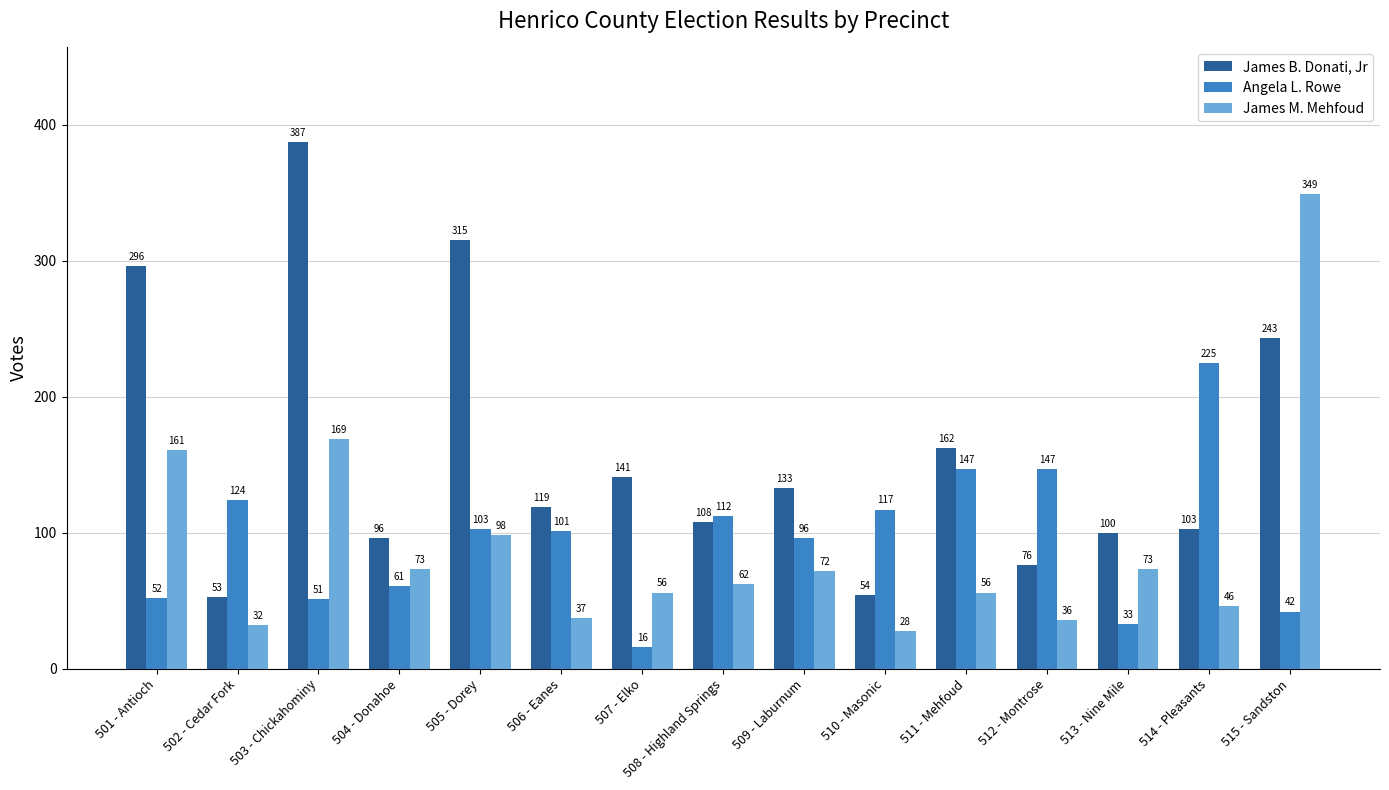

What is the lowest value of the James M. Mehfoud series?

28